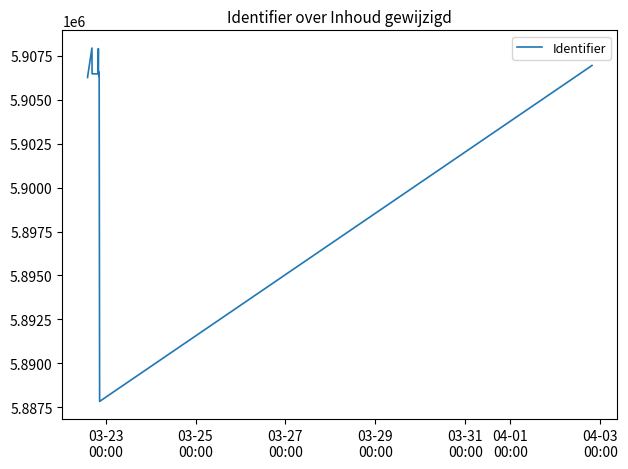

What is the difference between the maximum and minimum values?

20128